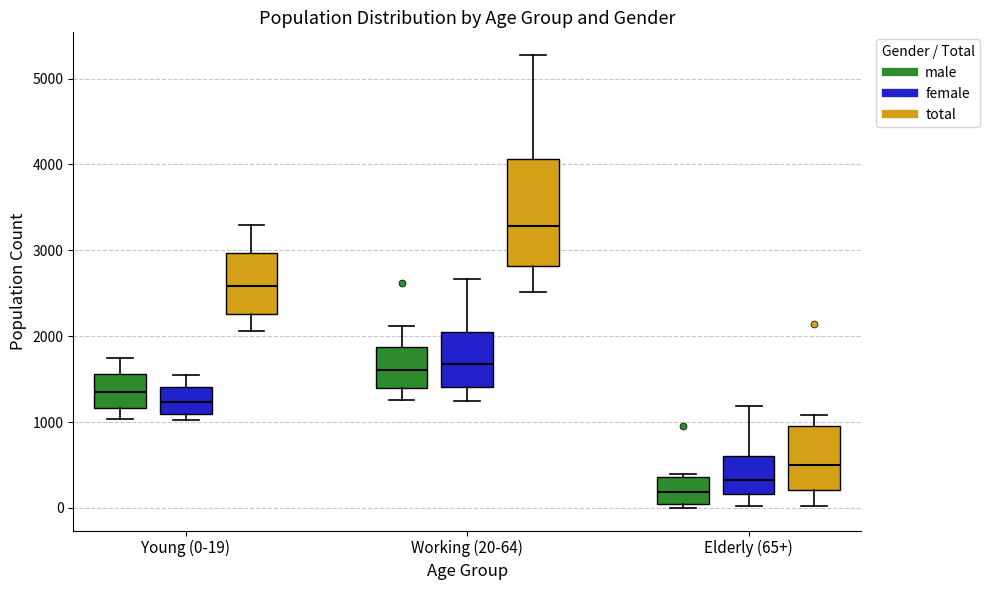

Which box has the lowest median line?

Elderly (65+) (male)